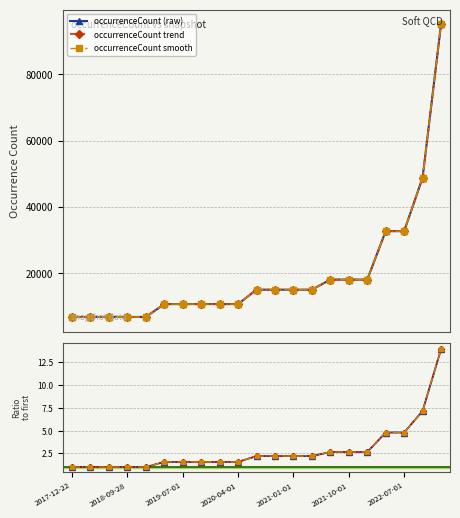

At which category does the chart reach its minimum across all series?

2017-12-22